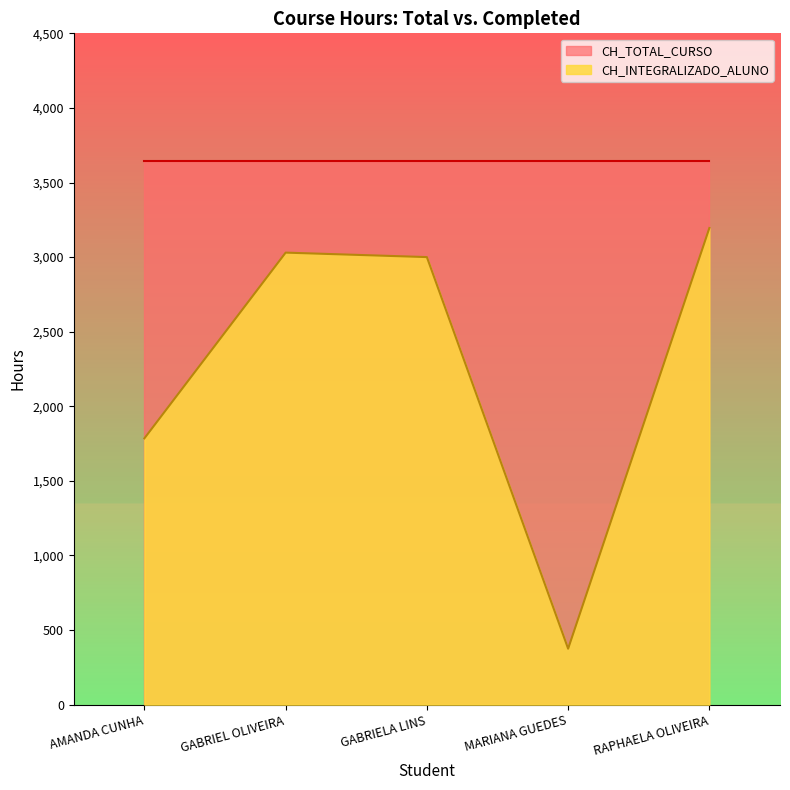

What is the smallest value displayed?

375